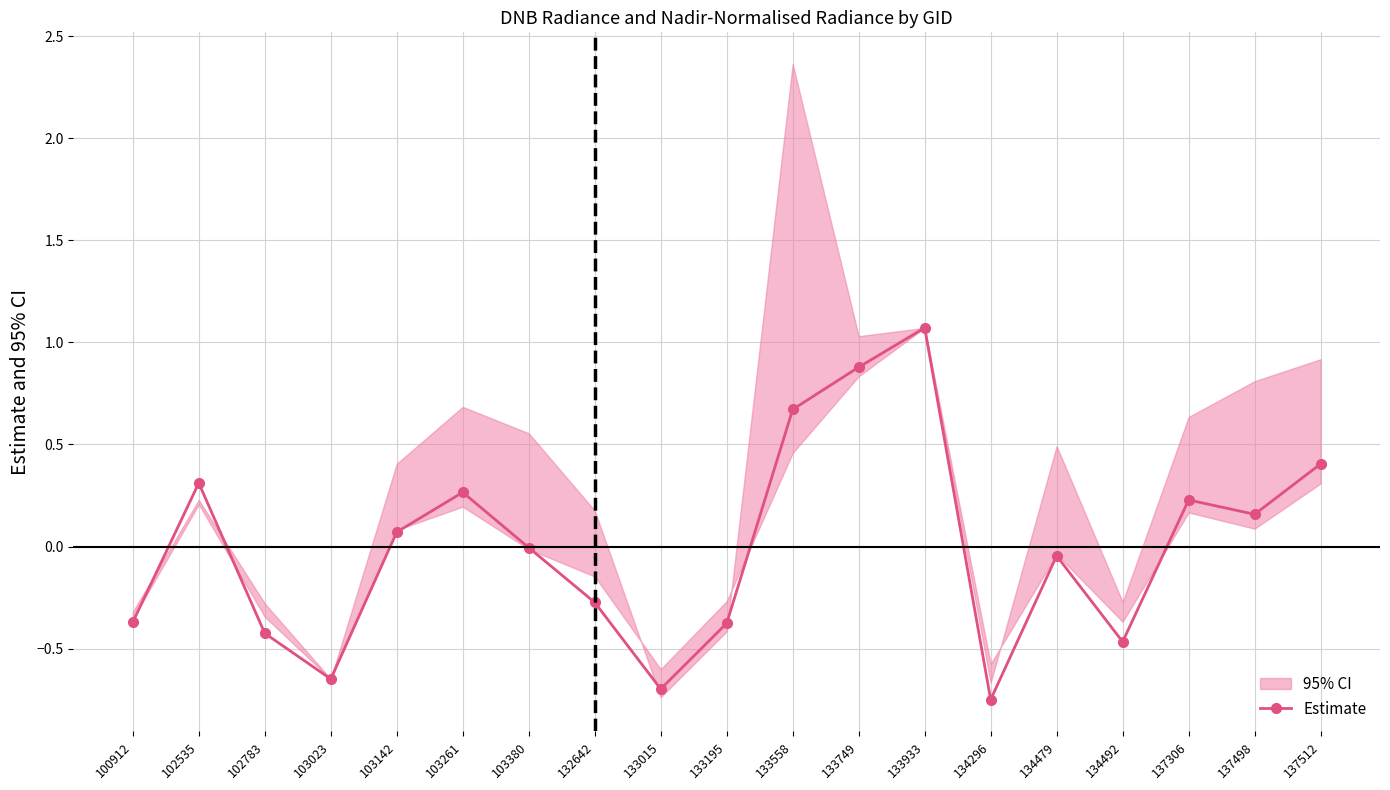

What is the maximum value shown in the chart?

1.1